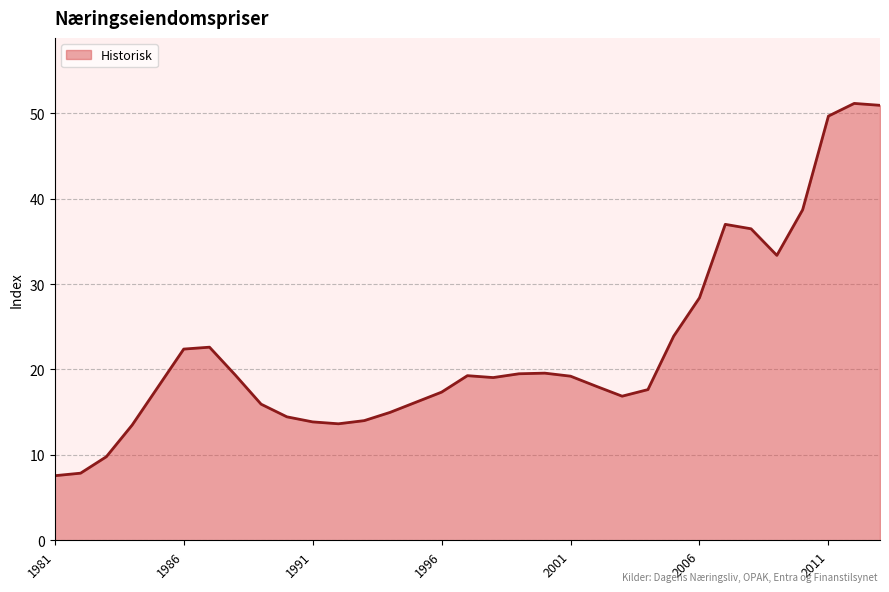

What is the maximum value shown in the chart?

51.2